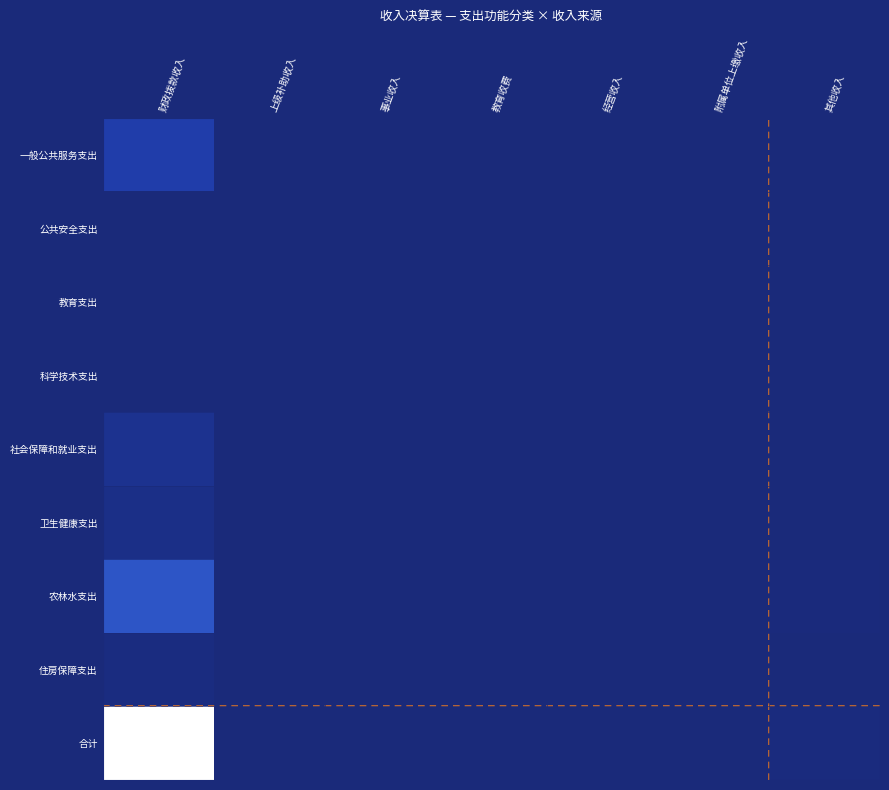

How many distinct data groups are displayed?

9